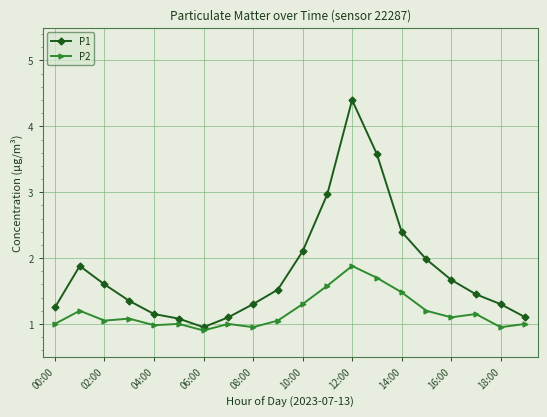

List the series in order of their peak value, highest first.

P1, P2